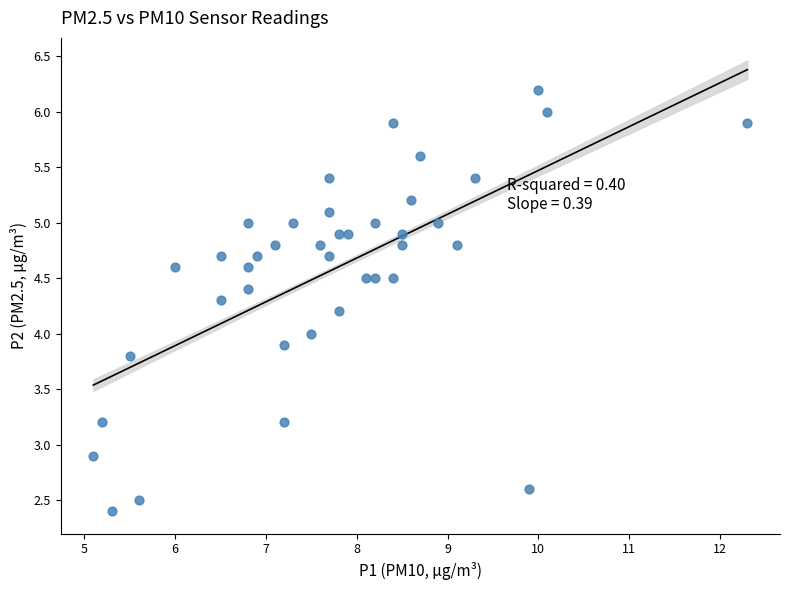

What is the range of X values (max minus min)?

7.2